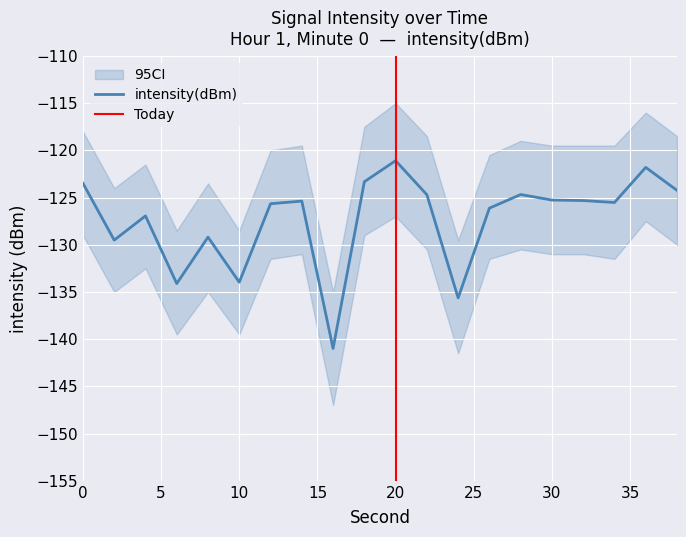

Does the chart display data point markers on the line(s)?

No